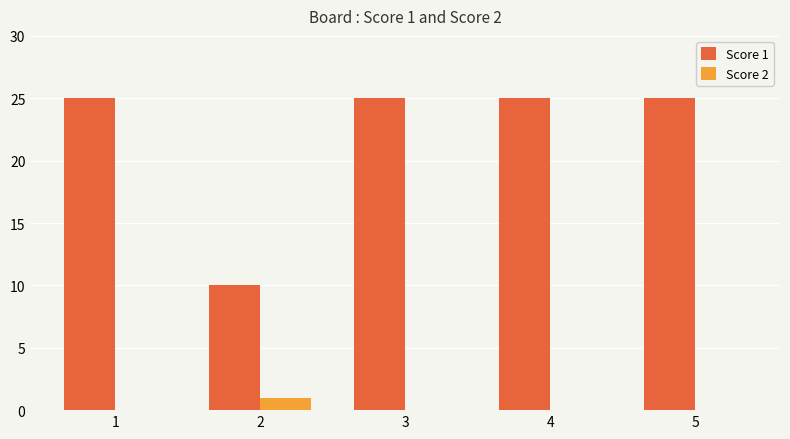

At which label is Score 1 closest to 17?

2